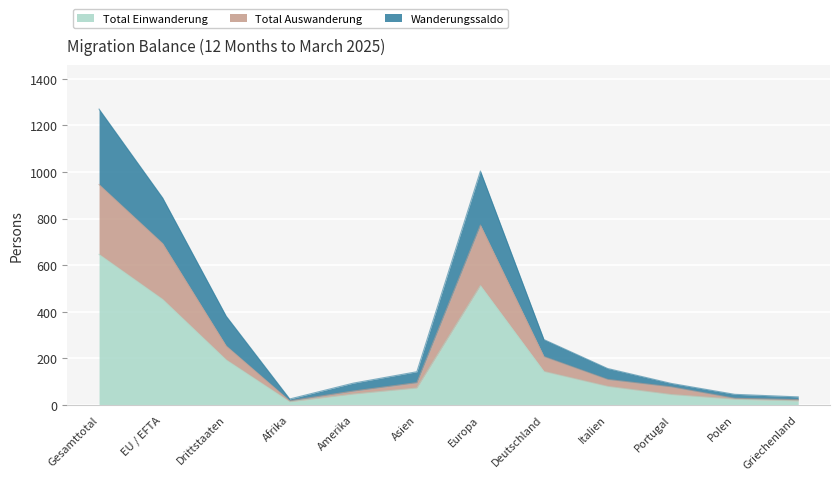

Reading right to left, transcribe all the data shown in this chart.

Total Einwanderung: 17	24	44	79	143	512	72	46	13	193	453	646
Total Auswanderung: 22	28	77	109	207	772	95	59	17	253	693	946
Wanderungssaldo: 34	45	92	156	280	1004	142	93	25	381	889	1270